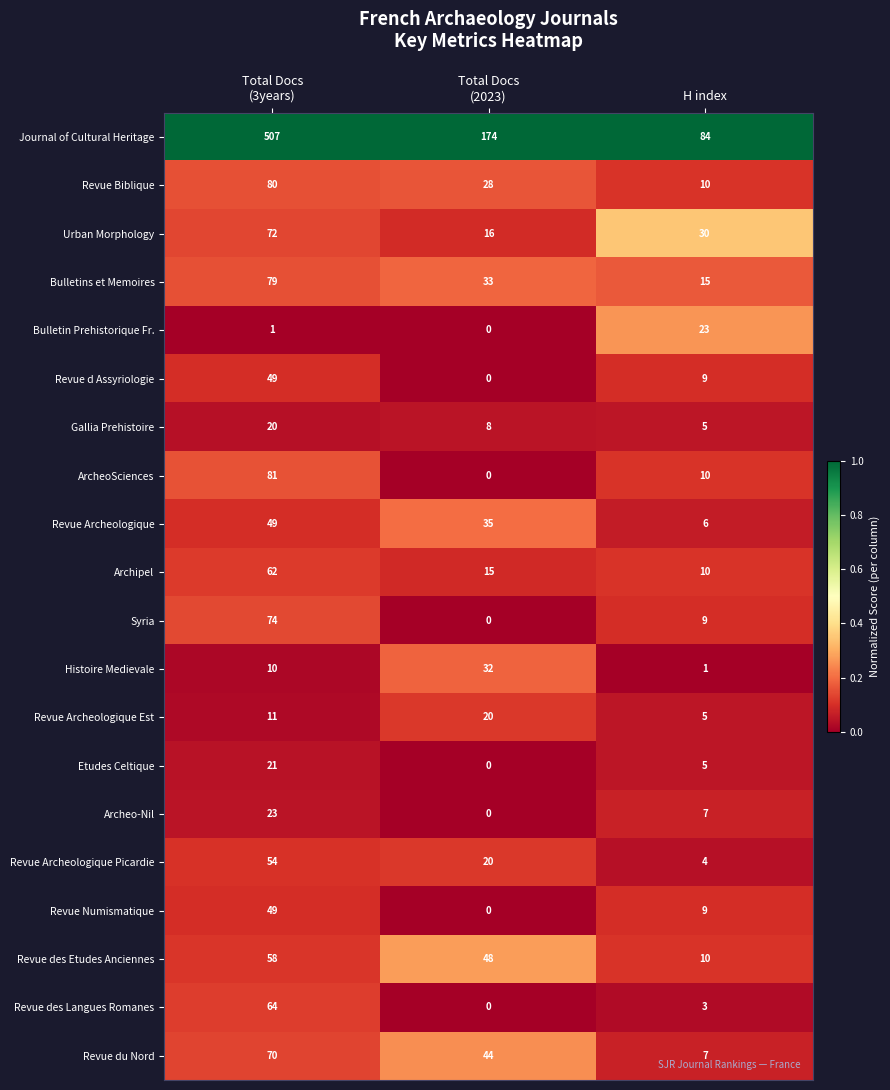

The Syria series shows 13 at H index. True or false?

False